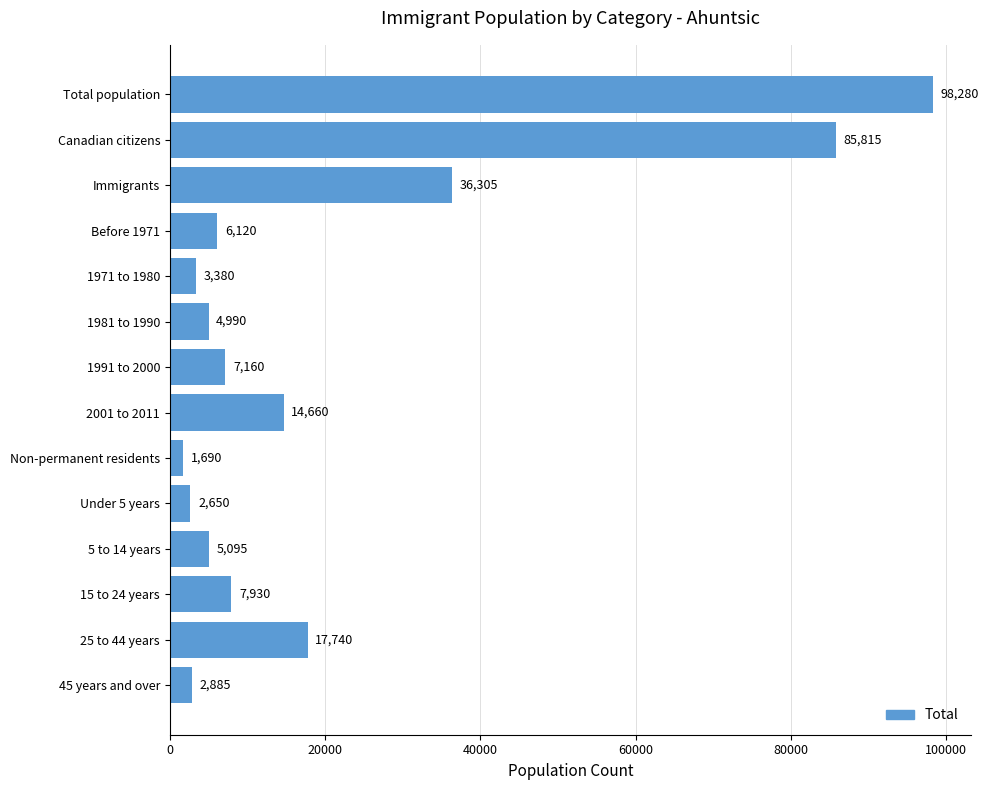

What is the difference between the second highest and second lowest values?

83165